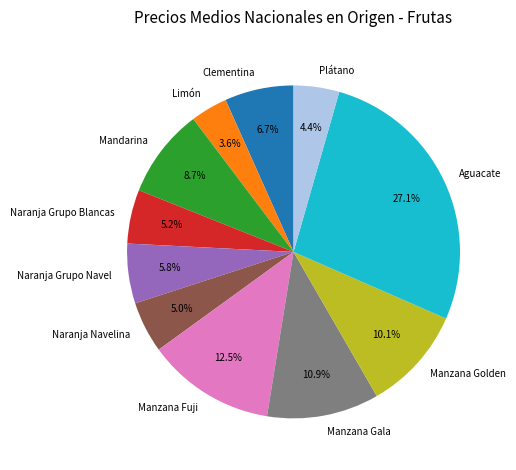

How many segments does this pie chart have?

11